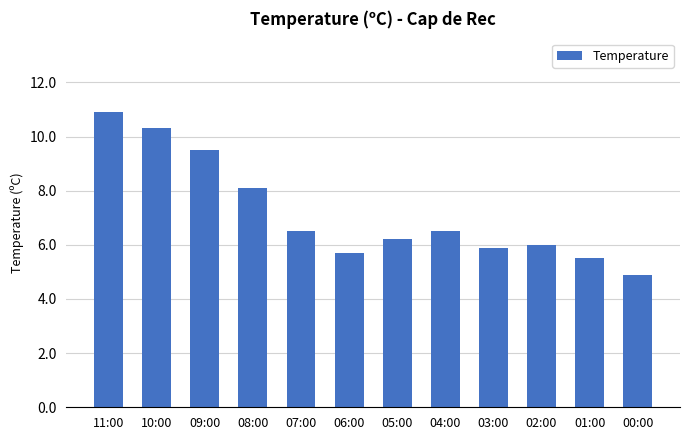

What is the sum of the values at 01:00 and 05:00?

11.7